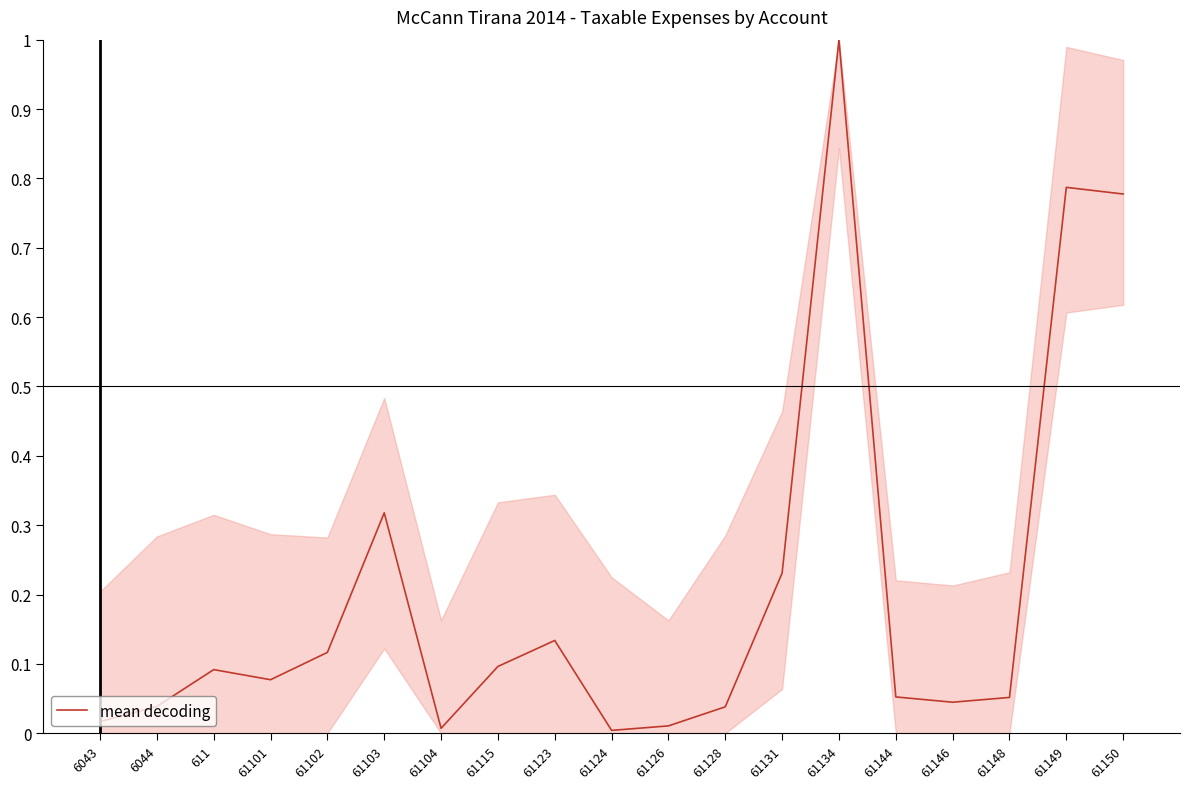

The chart shows a value of 0.0 at 61102. True or false?

False